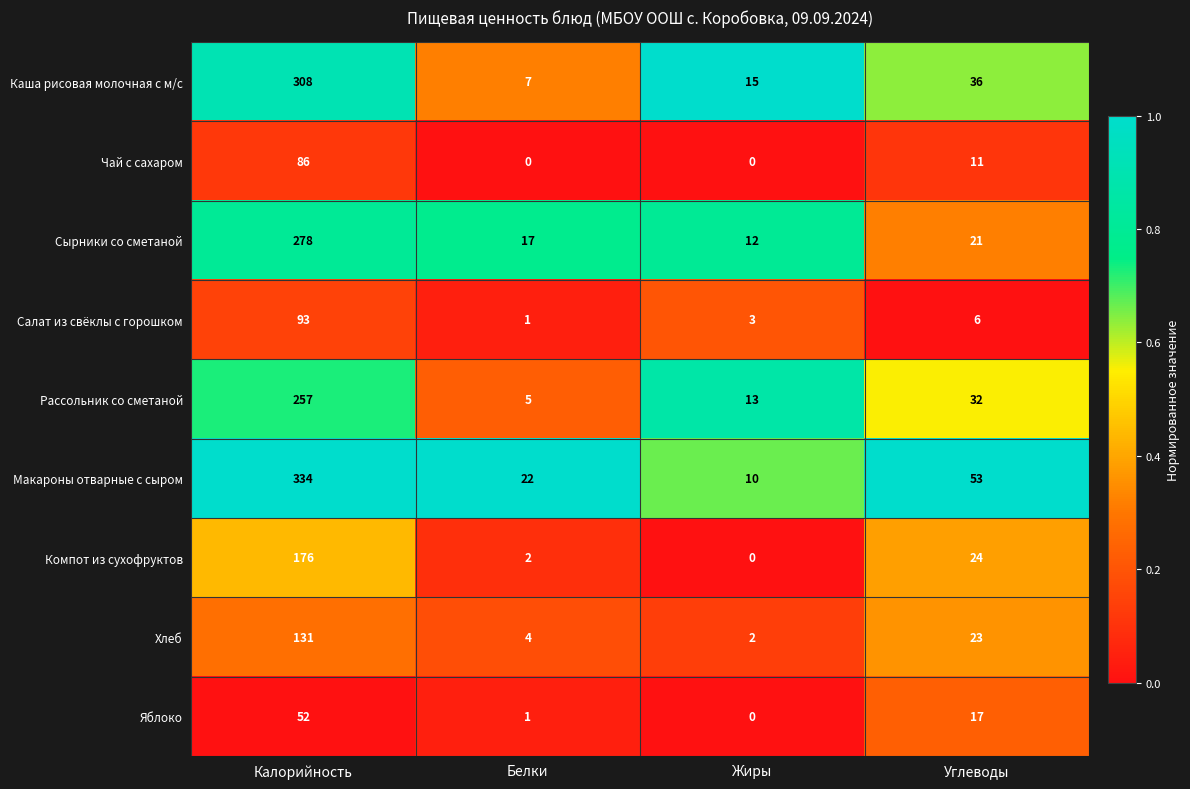

Which label corresponds to the largest value in the chart?

Калорийность